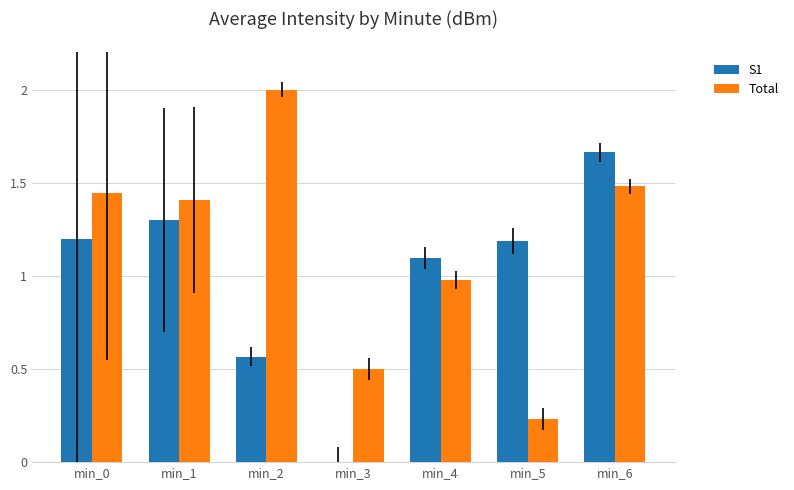

Which series changed the most between min_1 and min_5?

Total